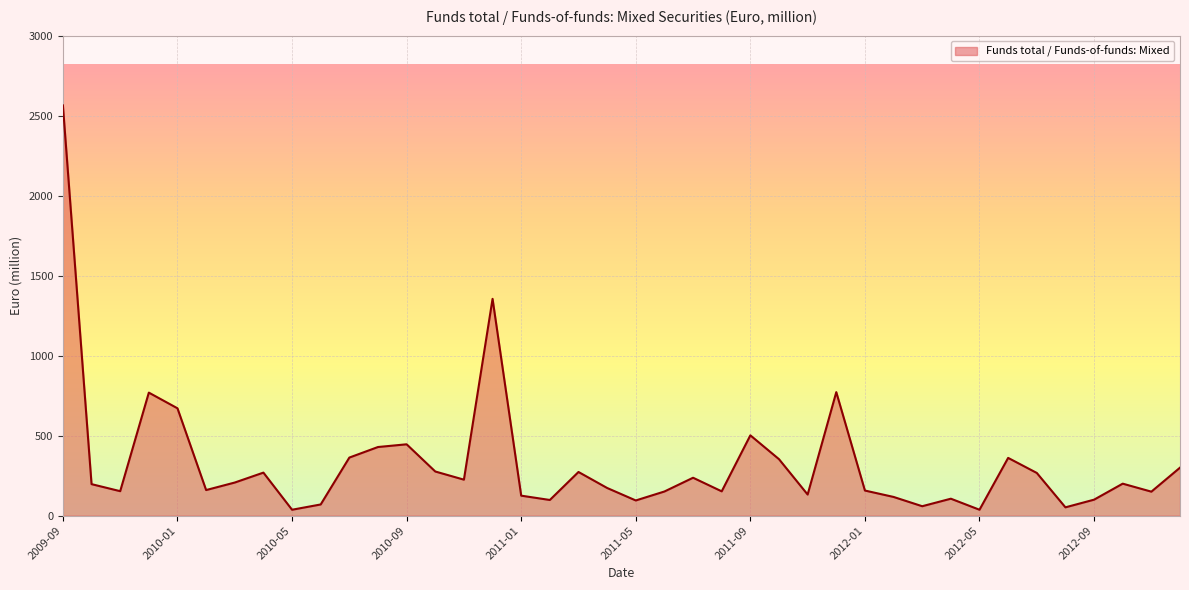

What is the difference between the maximum and minimum values?

2527